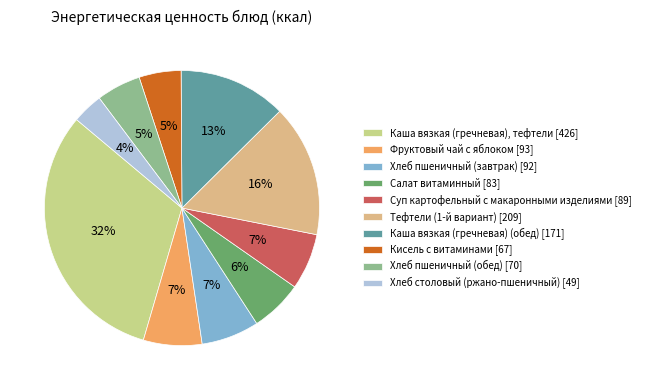

To the nearest percent, what is the difference between the largest and smallest slice percentages?

28%